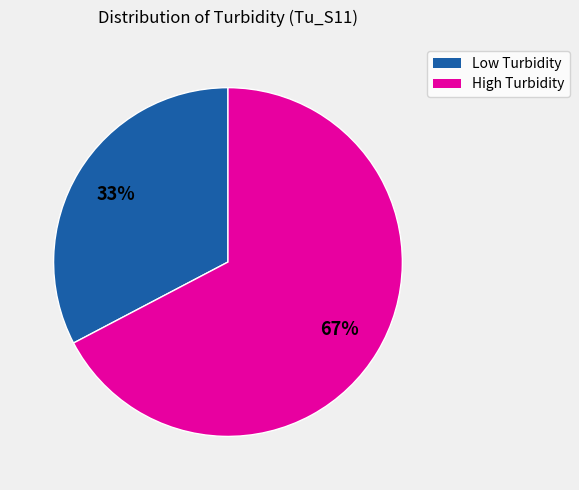

How many slices are in this pie chart?

2